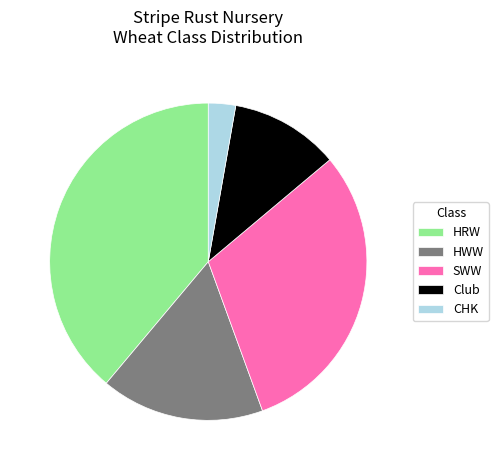

Do Club and SWW together represent more than half of the pie?

No